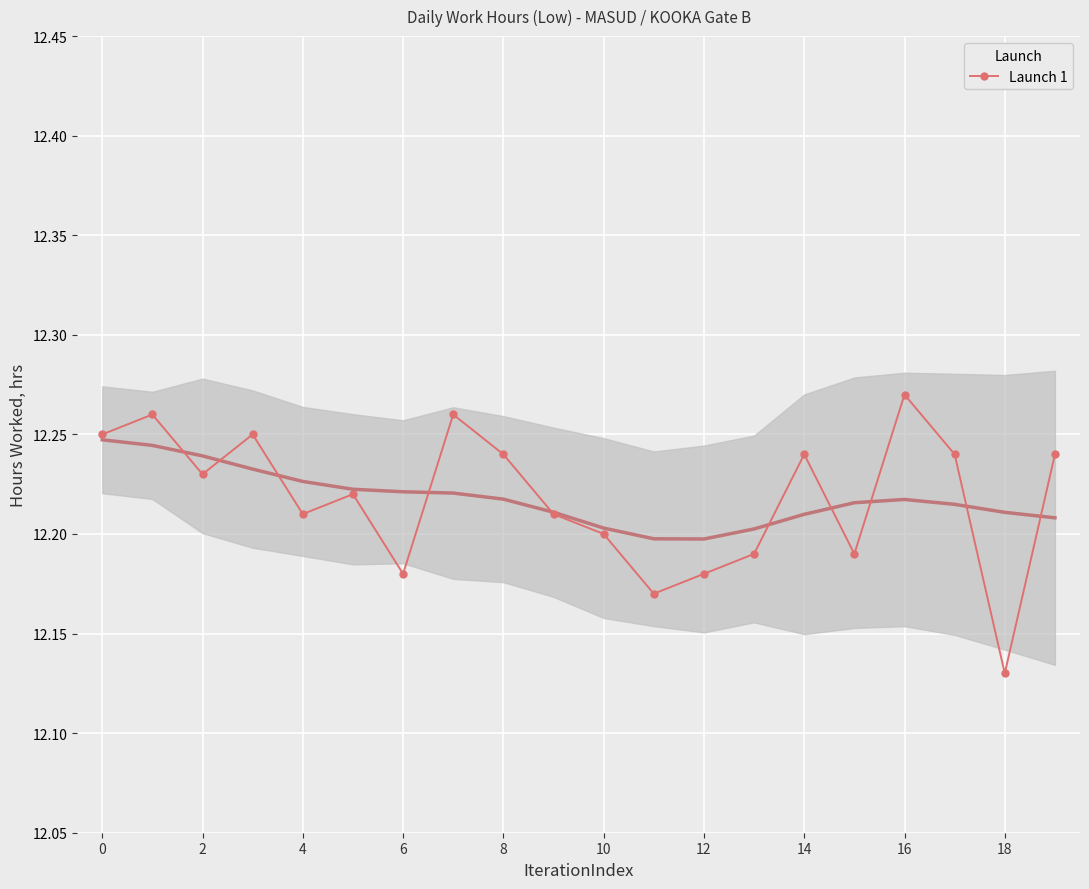

True or false: Launch 1 has a value of 20.0 at 12.

False